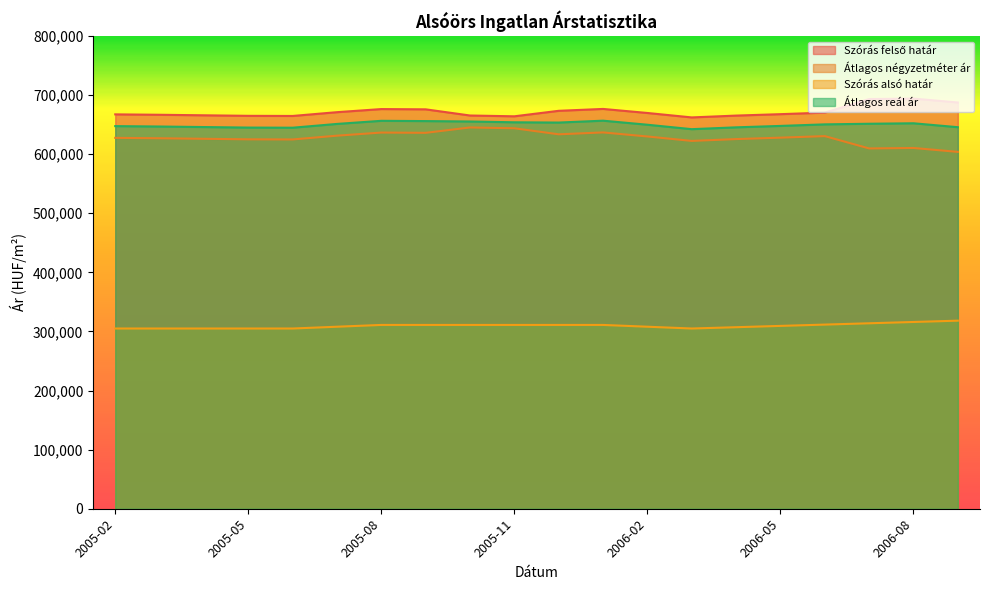

Rank the series at 2005-10 from highest to lowest value.

Szórás felső határ, Átlagos reál ár, Átlagos négyzetméter ár, Szórás alsó határ